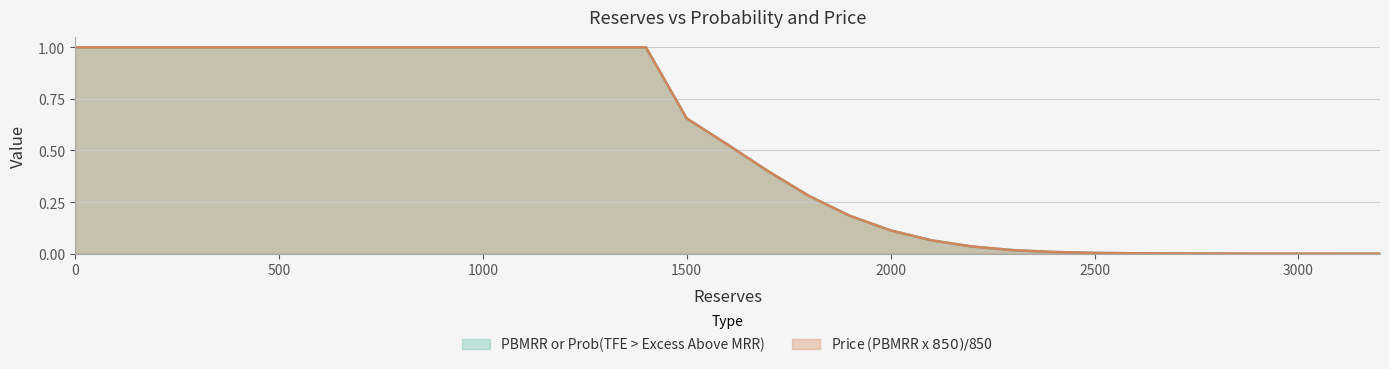

True or false: PBMRR or Prob(TFE > Excess Above MRR) and Price (PBMRR x $850) intersect in this chart.

False